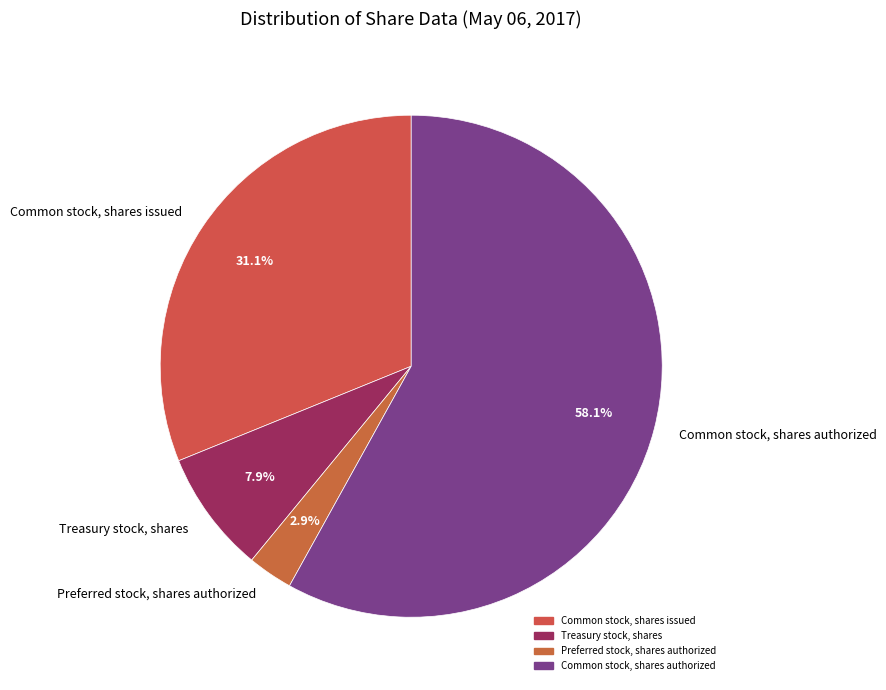

The Common stock, shares authorized slice represents 63% of the pie. True or false?

False